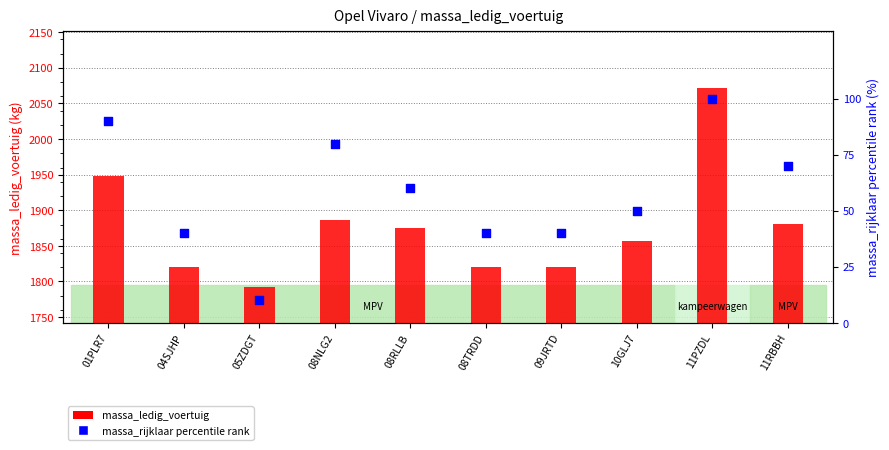

Which series has the largest Y range (max minus min)?

massa_ledig_voertuig